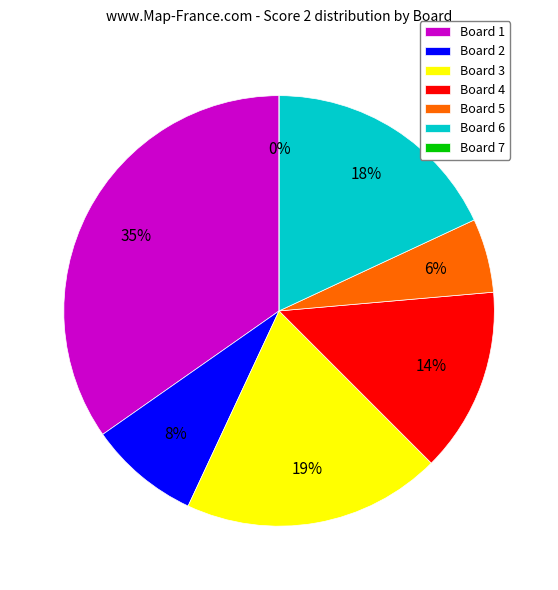

Is it true that Board 5 is 6% of the pie?

True